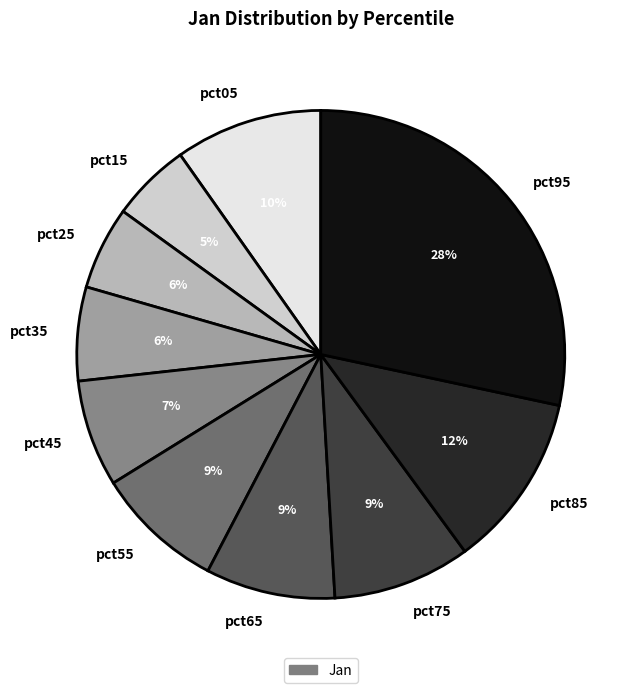

Which category has the biggest portion of the pie?

pct95